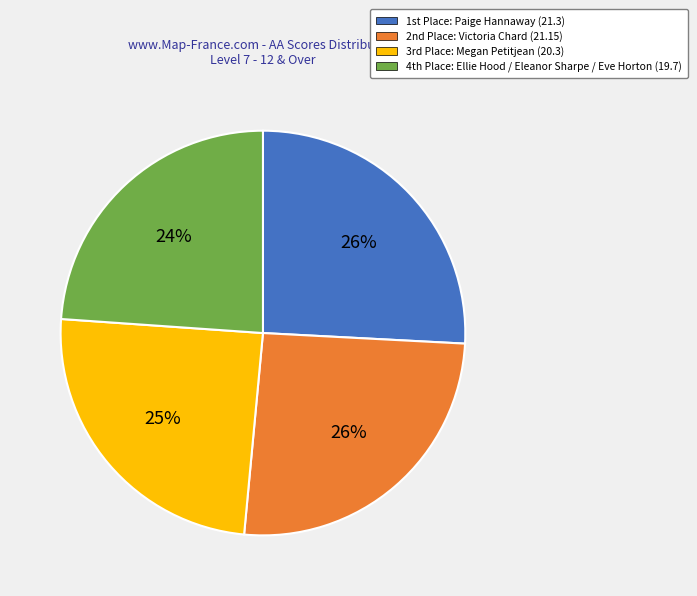

How many slices are in this pie chart?

4